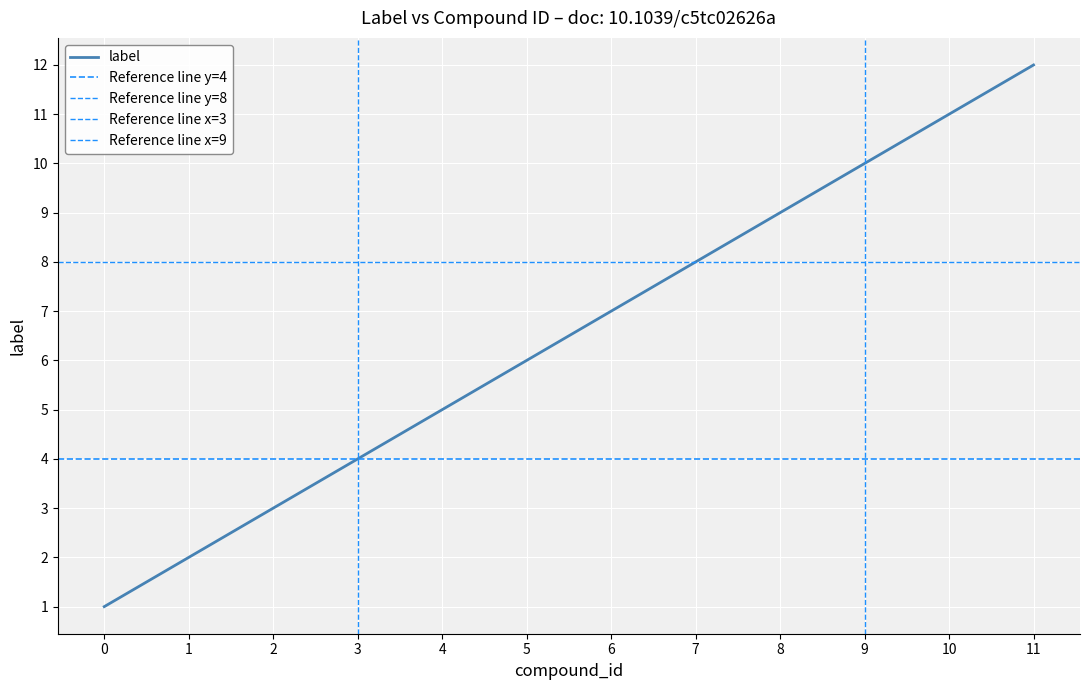

Reading left to right, list all the values displayed in this chart.

0=1	1=2	2=3	3=4	4=5	5=6	6=7	7=8	8=9	9=10	10=11	11=12